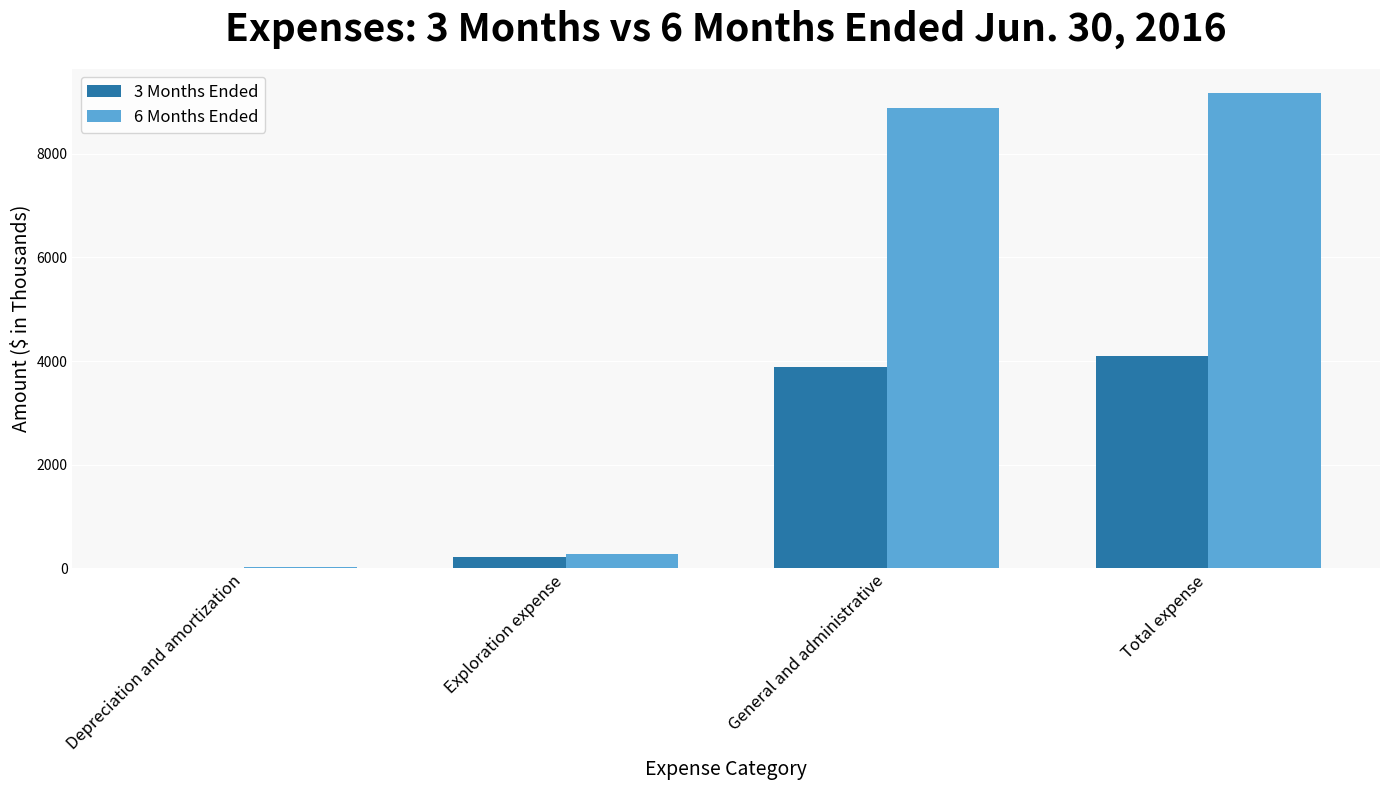

Reading left to right, list all the values displayed in this chart.

3 Months Ended: 10	214	3877	4101
6 Months Ended: 30	271	8885	9186